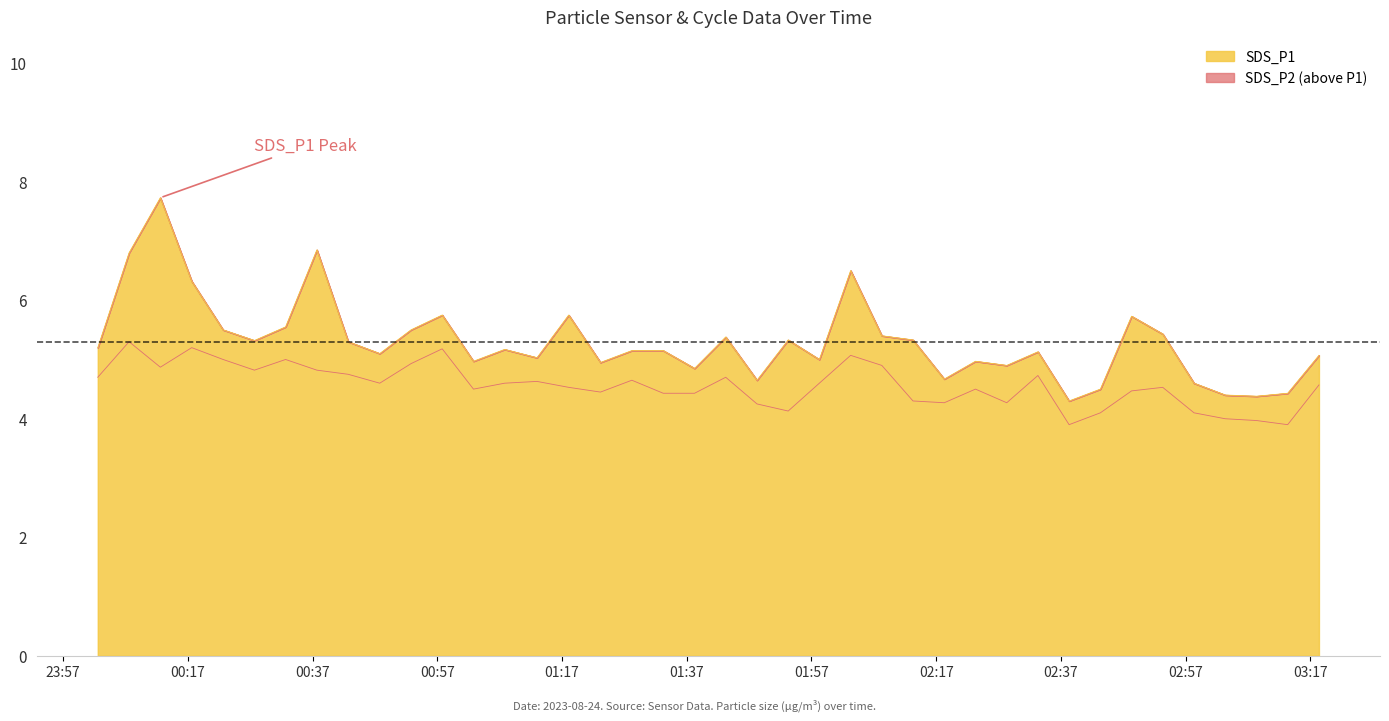

How many data points does each series have?

40